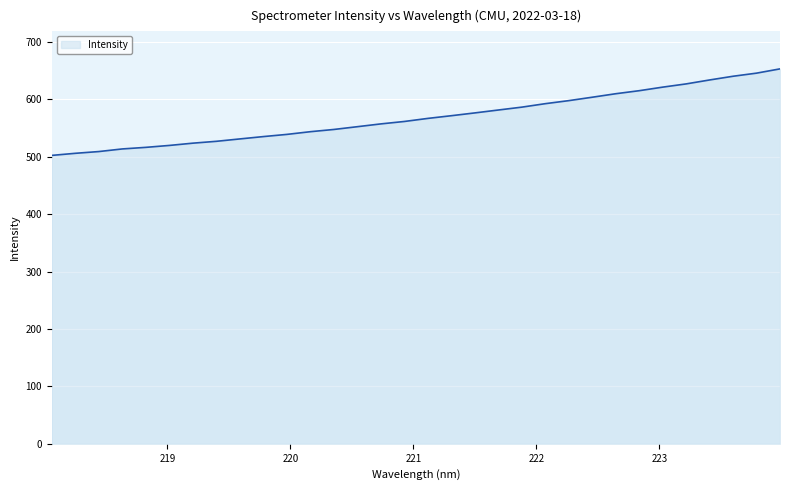

What is the smallest value displayed?

502.3